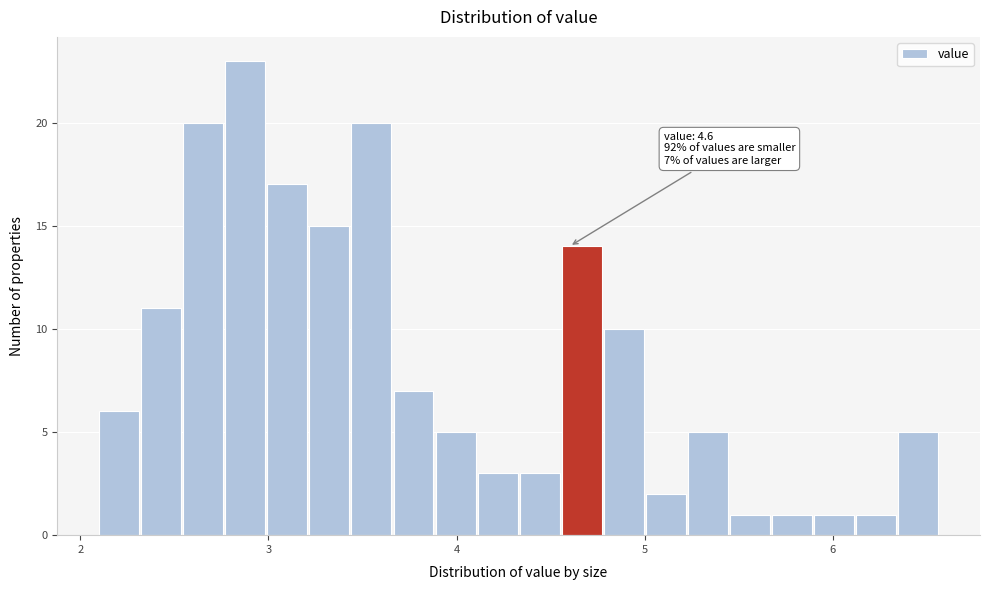

Read against the x-axis, roughly where is the centre of the tallest bar?

2.9